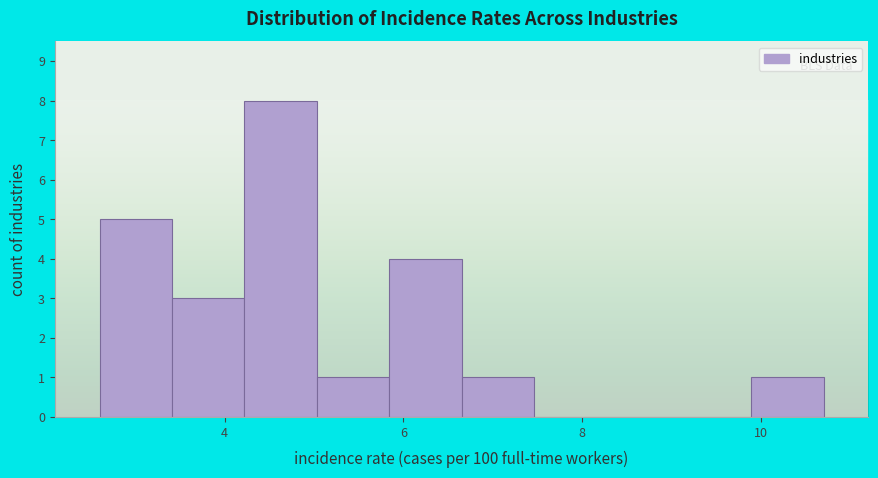

What is the height of the bar covering 5.0 to 5.8 on the x-axis? Neither the bar edges nor the heights are printed on the chart, so give them approximately, as read against the axes.

1